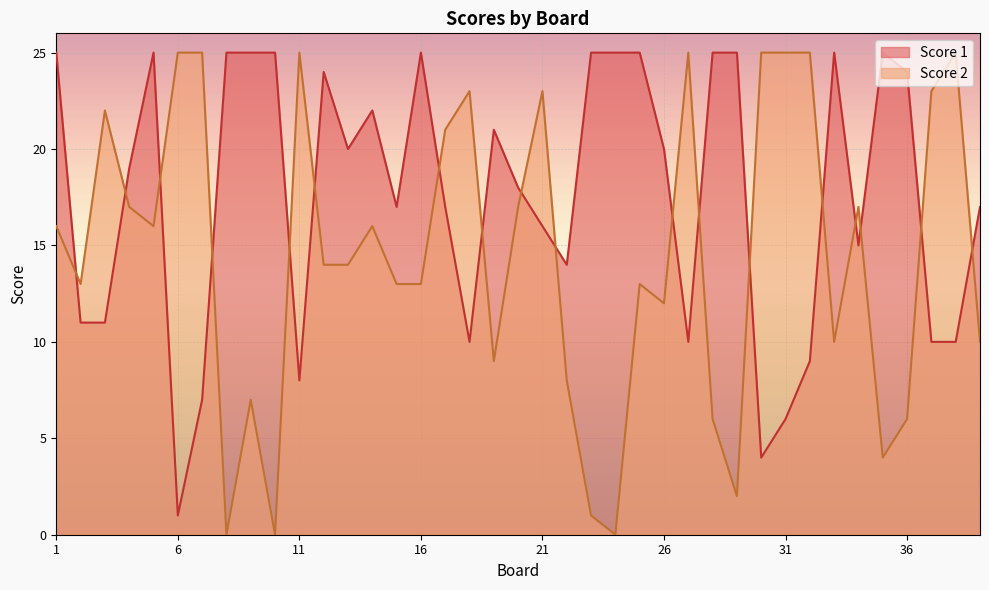

At which label does Score 1 first exceed 19?

1